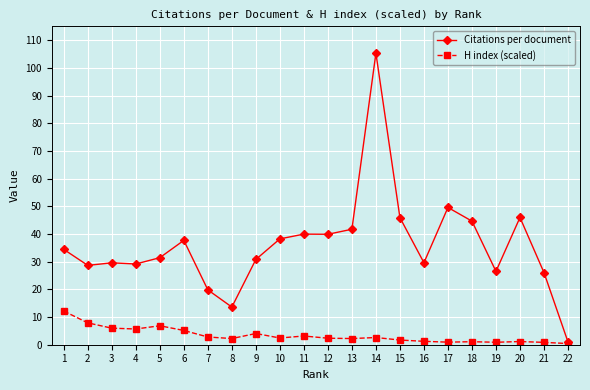

List the series in order of their overall mean, highest first.

Citations per document, H index (scaled)